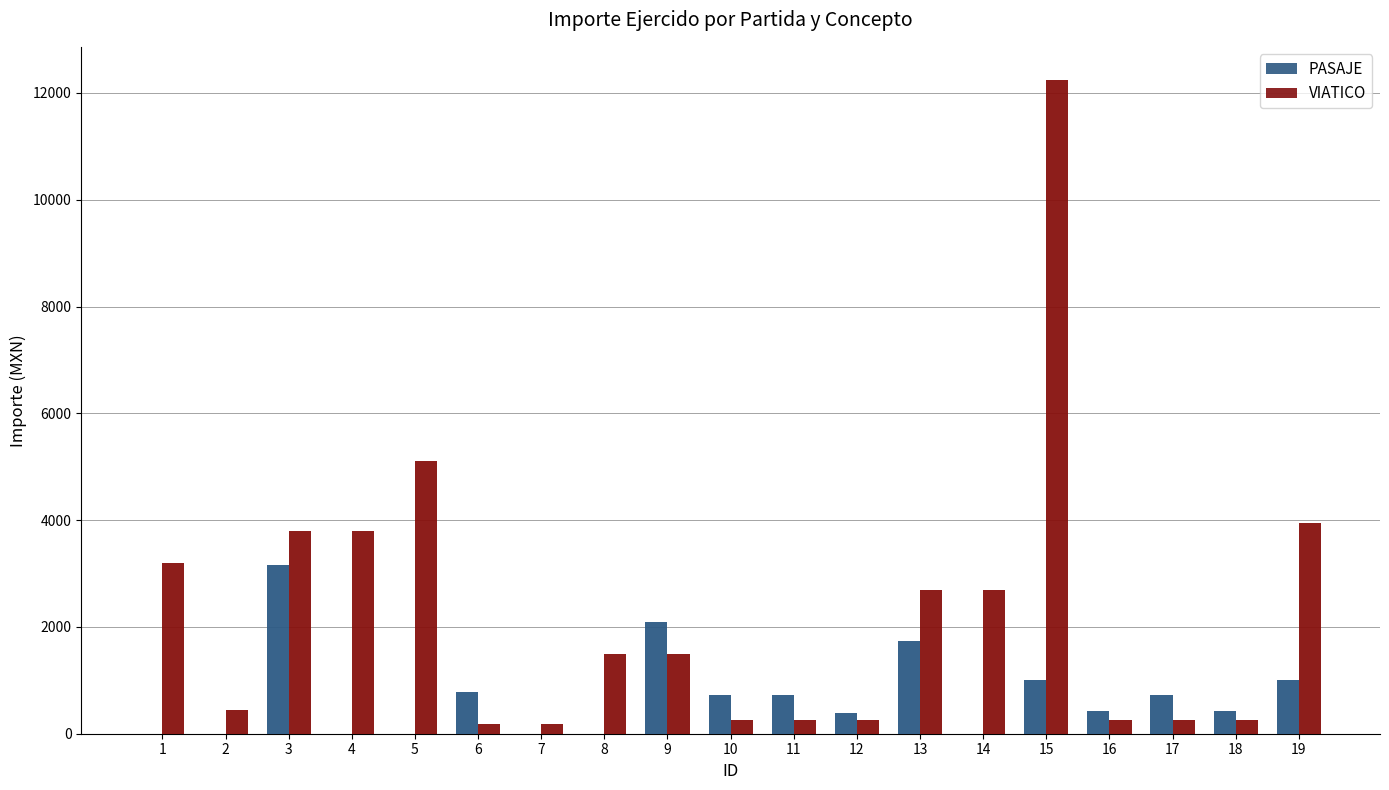

Reading left to right, extract all data points from this chart.

PASAJE: 0.0	0.0	3164.6	0.0	0.0	787.0	0.0	0.0	2083.7	727.0	727.0	393.4	1745.6	0.0	1000.0	428.0	718.4	428.0	1000.0
VIATICO: 3205.2	452.0	3800.0	3800.0	5100.0	175.0	175.0	1500.0	1500.0	250.0	250.0	250.0	2700.0	2700.0	12250.0	250.0	250.0	250.0	3950.0